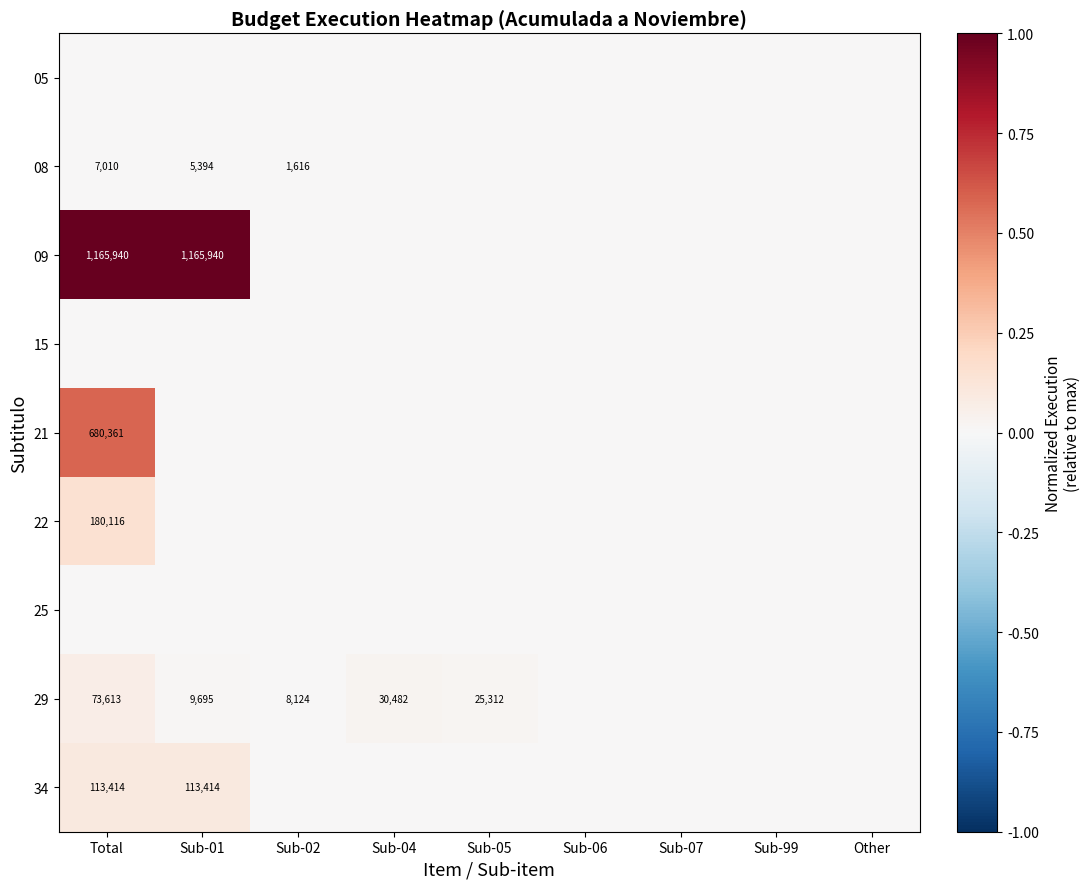

What is the maximum value shown in the chart?

1.0